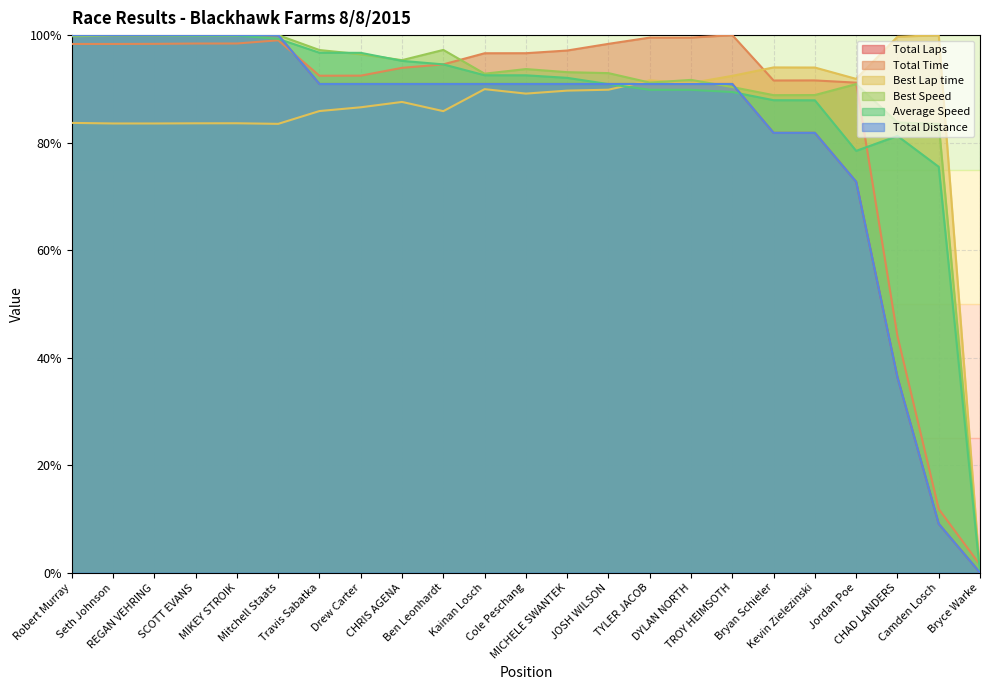

The Average Speed series shows 1.0 at SCOTT EVANS. True or false?

True